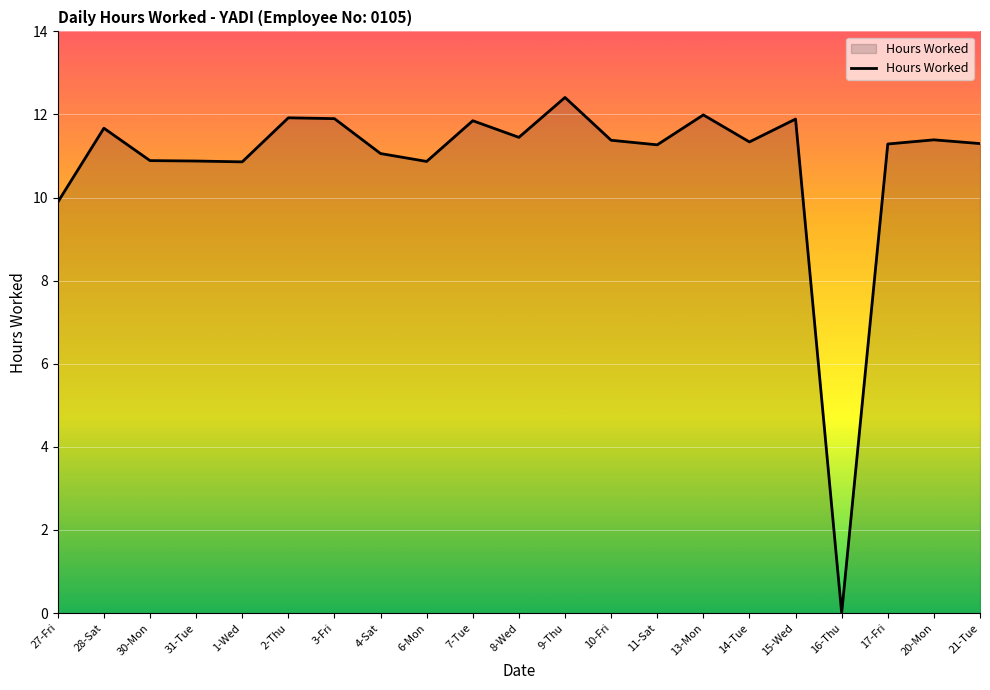

The value at 17-Fri is 11.3. True or false?

True